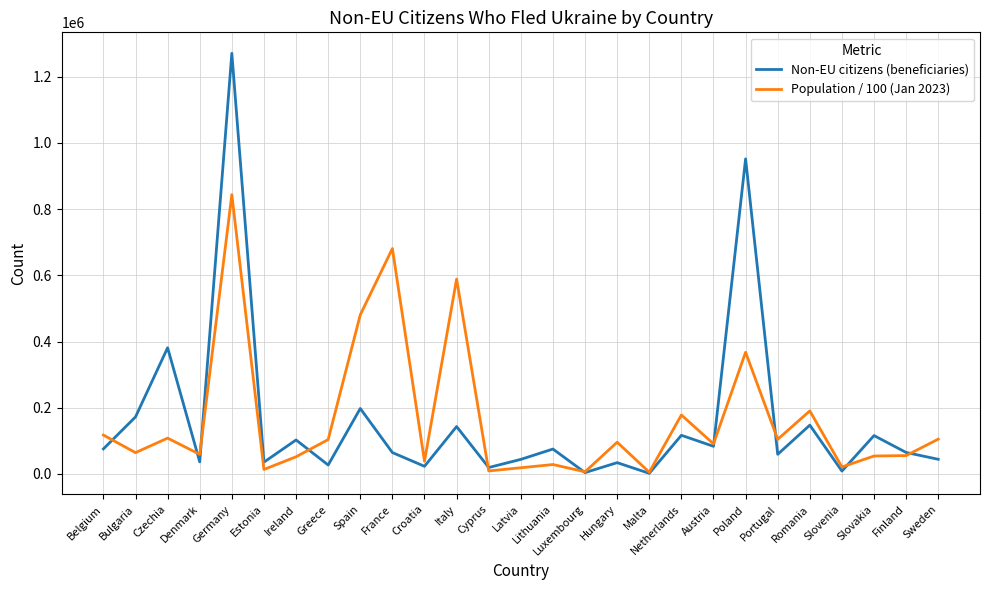

Read the Population / 100 (Jan 2023) value at Malta.

5420.5